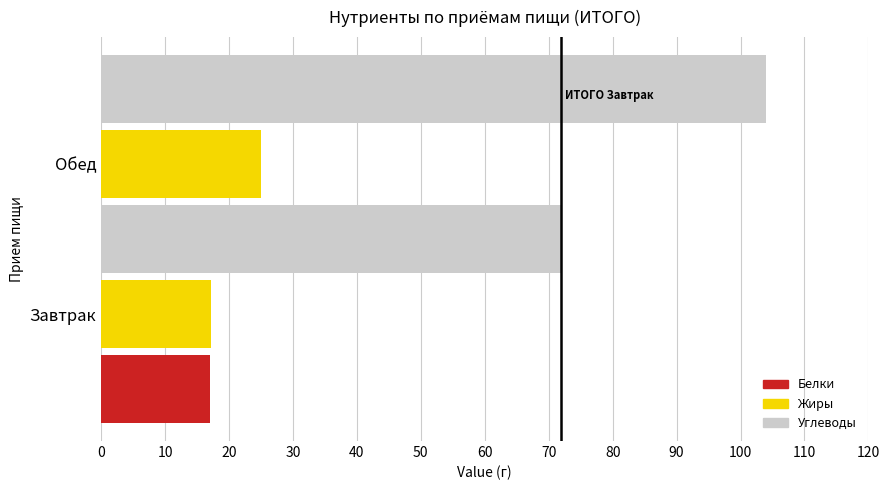

What is the highest value of the Жиры series?

25.0